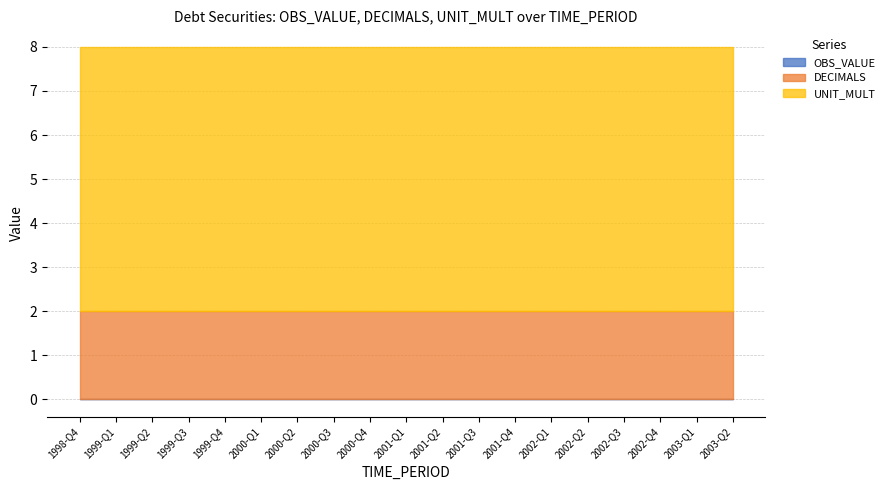

Which label corresponds to the smallest value in the chart?

1998-Q4